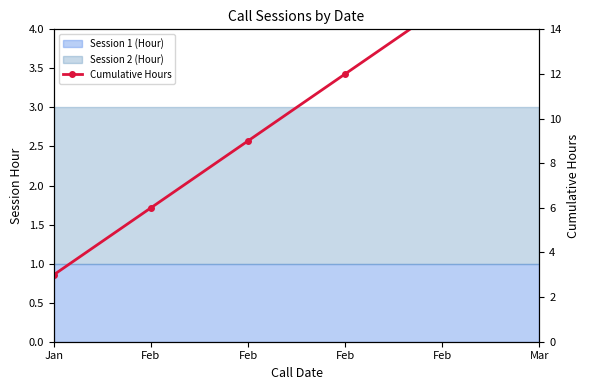

What is the sum of all values?

63